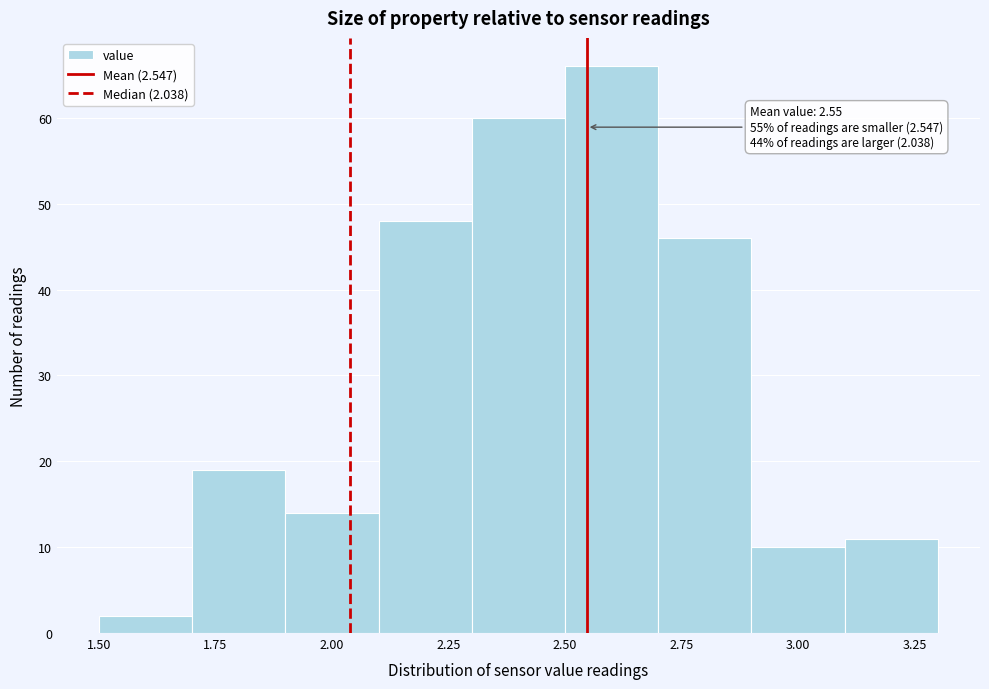

Over which range of the x-axis is the bar tallest?

2.5 to 2.7